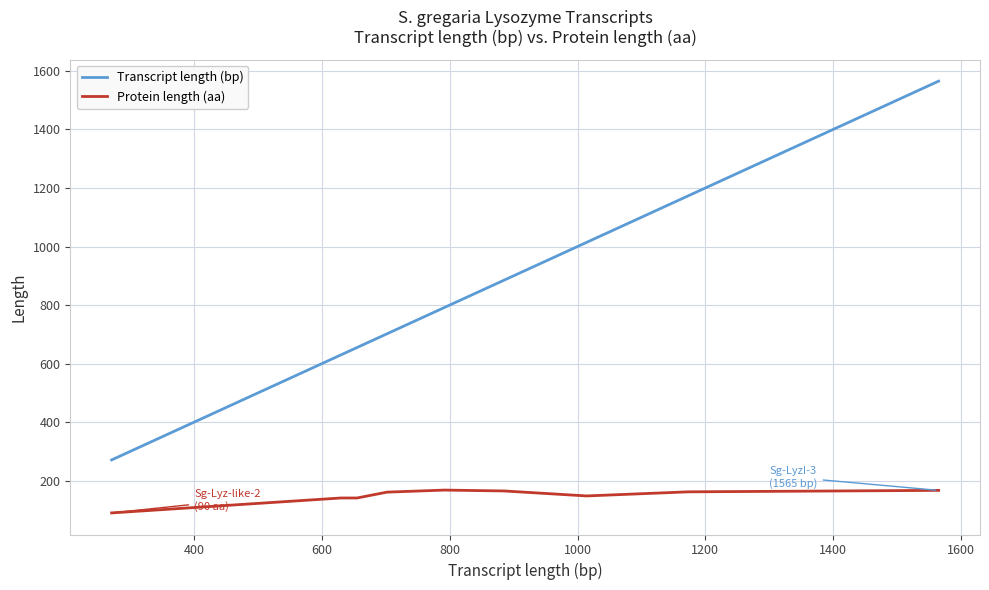

At how many categories does at least one series exceed 715?

5